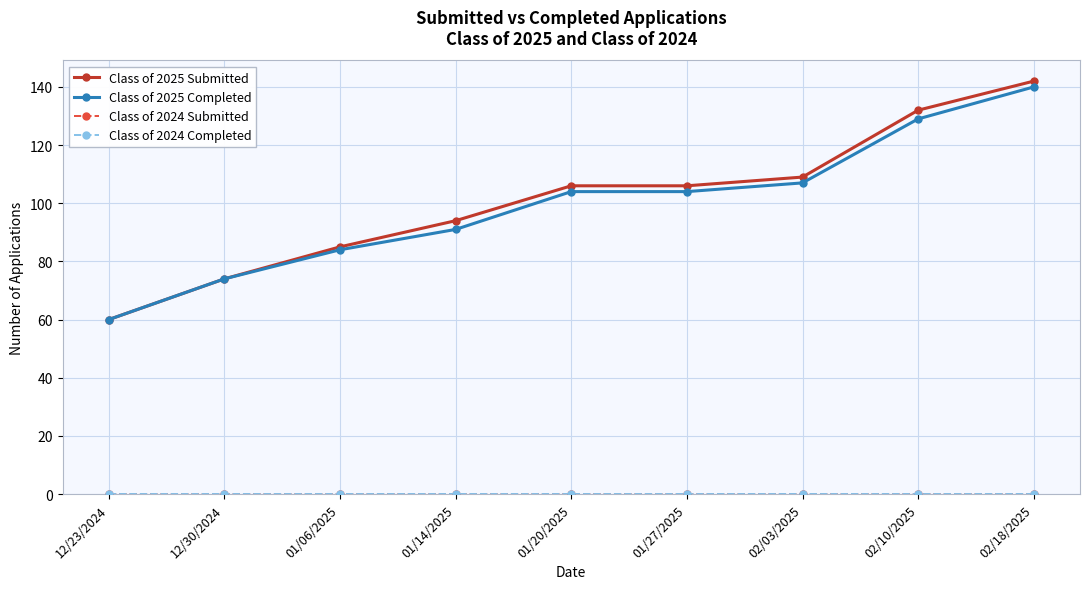

Rank the series at 02/03/2025 from lowest to highest value.

Class of 2024 Submitted, Class of 2024 Completed, Class of 2025 Completed, Class of 2025 Submitted